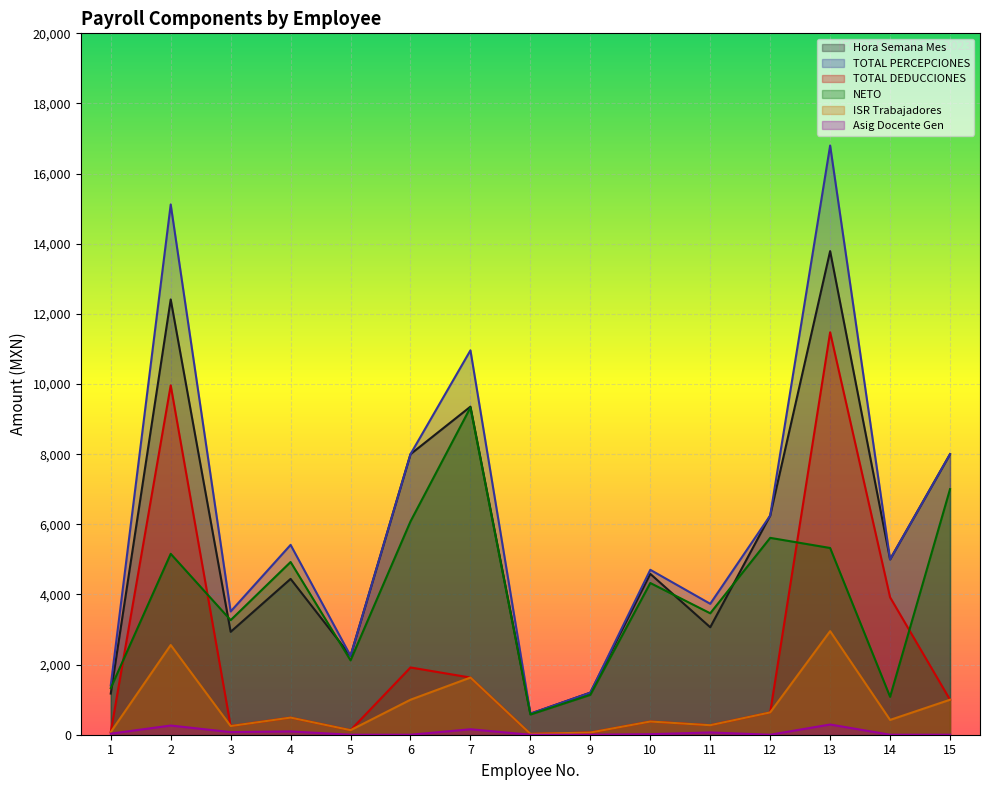

What is the value of the Hora Semana Mes point at the 9th from the left?

1200.0